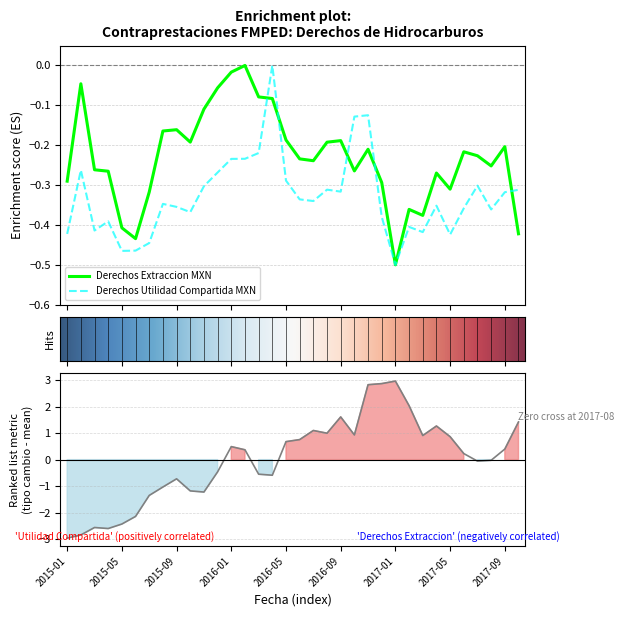

Read the Derechos Extraccion MXN value at 2016-09.

-0.2